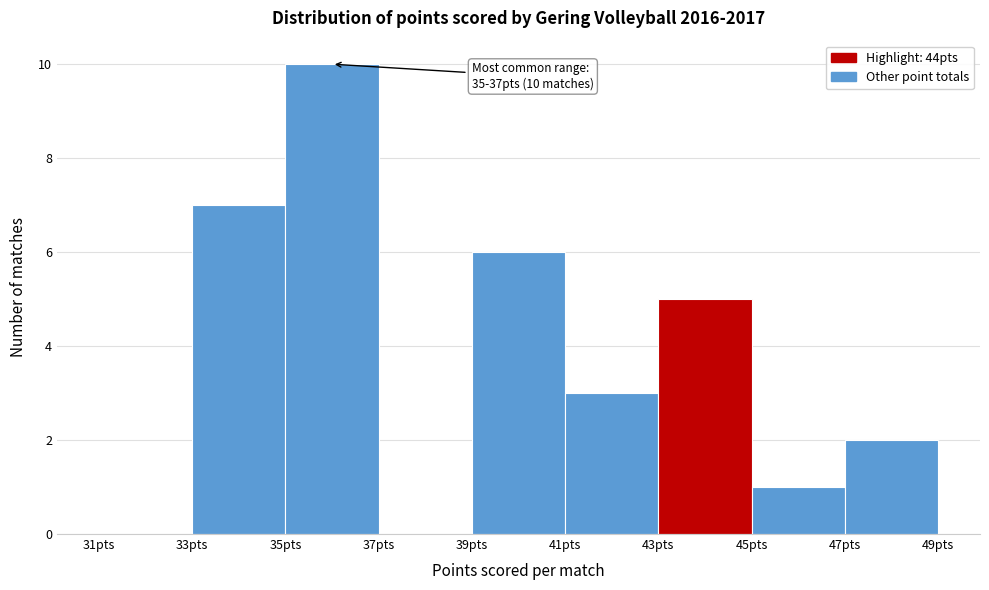

Over which range of the x-axis is the bar tallest?

35 to 37